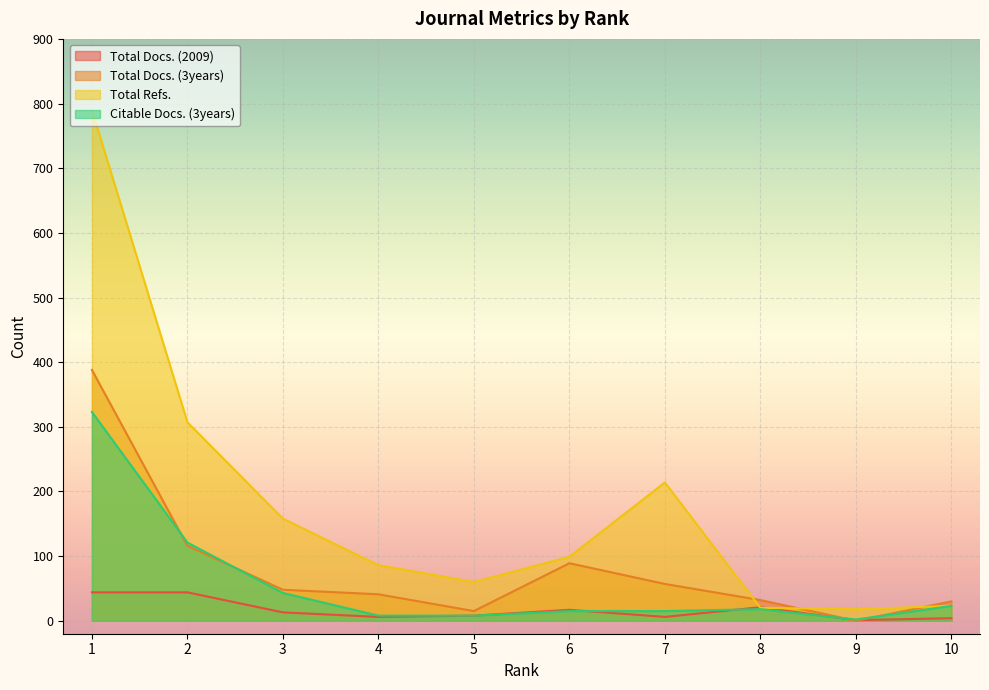

Reading left to right, what are all the values shown in this chart?

Total Docs. (2009): 10=4	9=1	8=21	7=6	6=17	5=8	4=6	3=13	2=44	1=44
Total Docs. (3years): 10=30	9=0	8=32	7=57	6=89	5=15	4=41	3=48	2=116	1=388
Total Refs.: 10=23	9=18	8=20	7=214	6=99	5=60	4=86	3=158	2=307	1=790
Citable Docs. (3years): 10=23	9=2	8=18	7=15	6=15	5=8	4=8	3=43	2=121	1=323